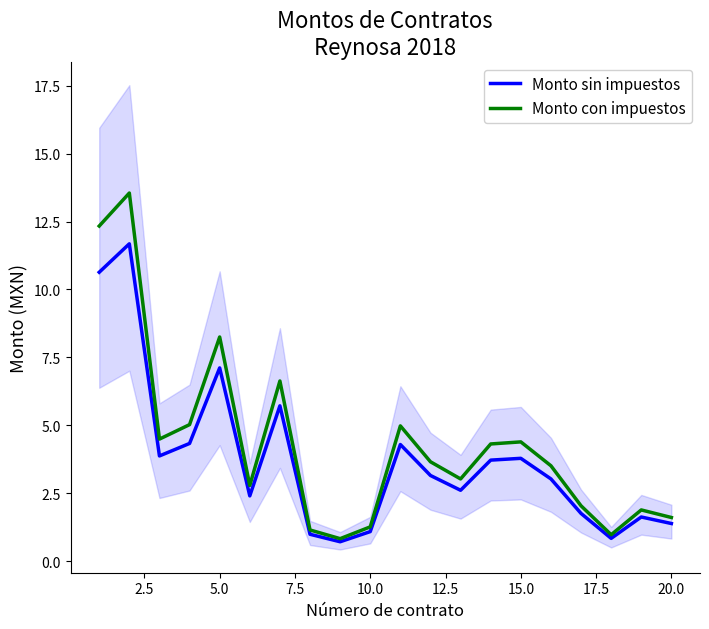

What is the lowest value of the Monto sin impuestos series?

0.7